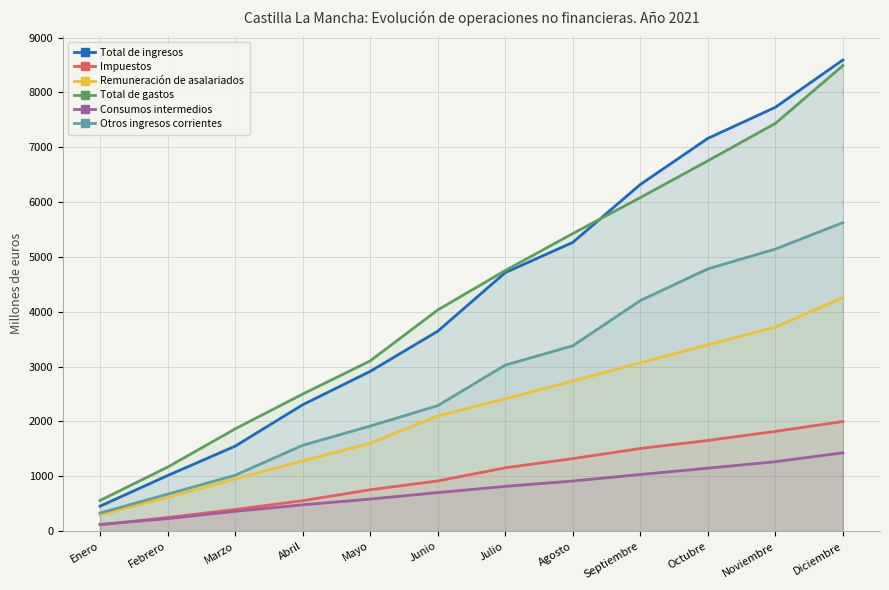

At how many categories does at least one series exceed 4680?

6